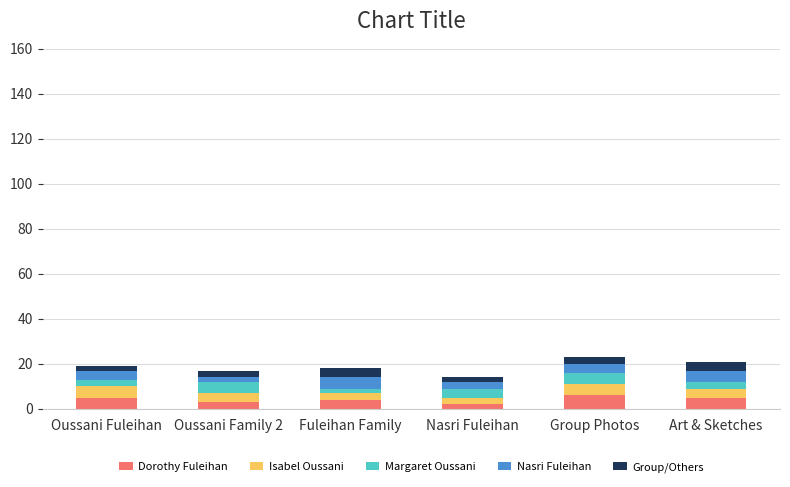

Reading left to right, transcribe the values for Dorothy Fuleihan.

5	3	4	2	6	5